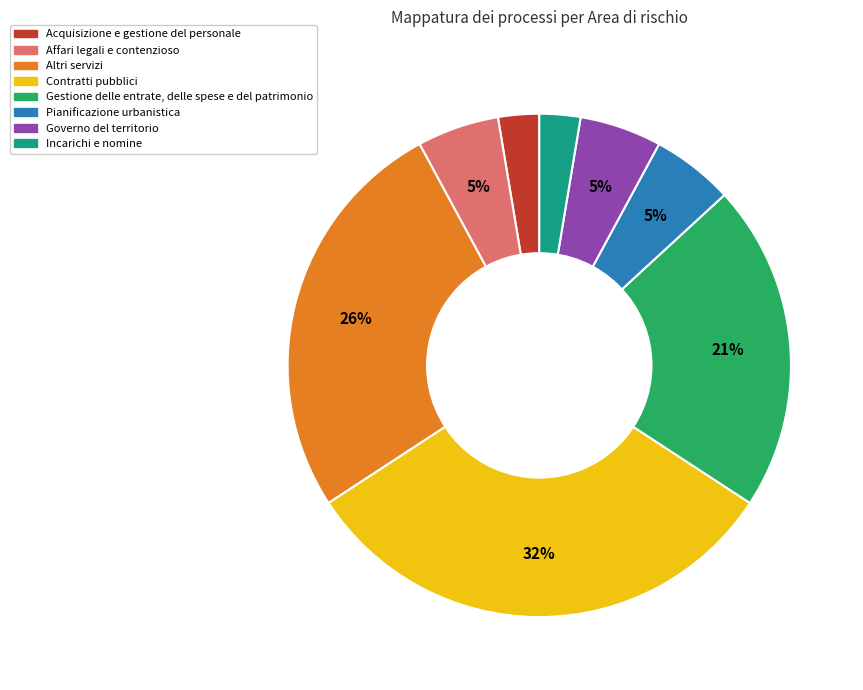

Which category has the biggest portion of the pie?

Contratti pubblici